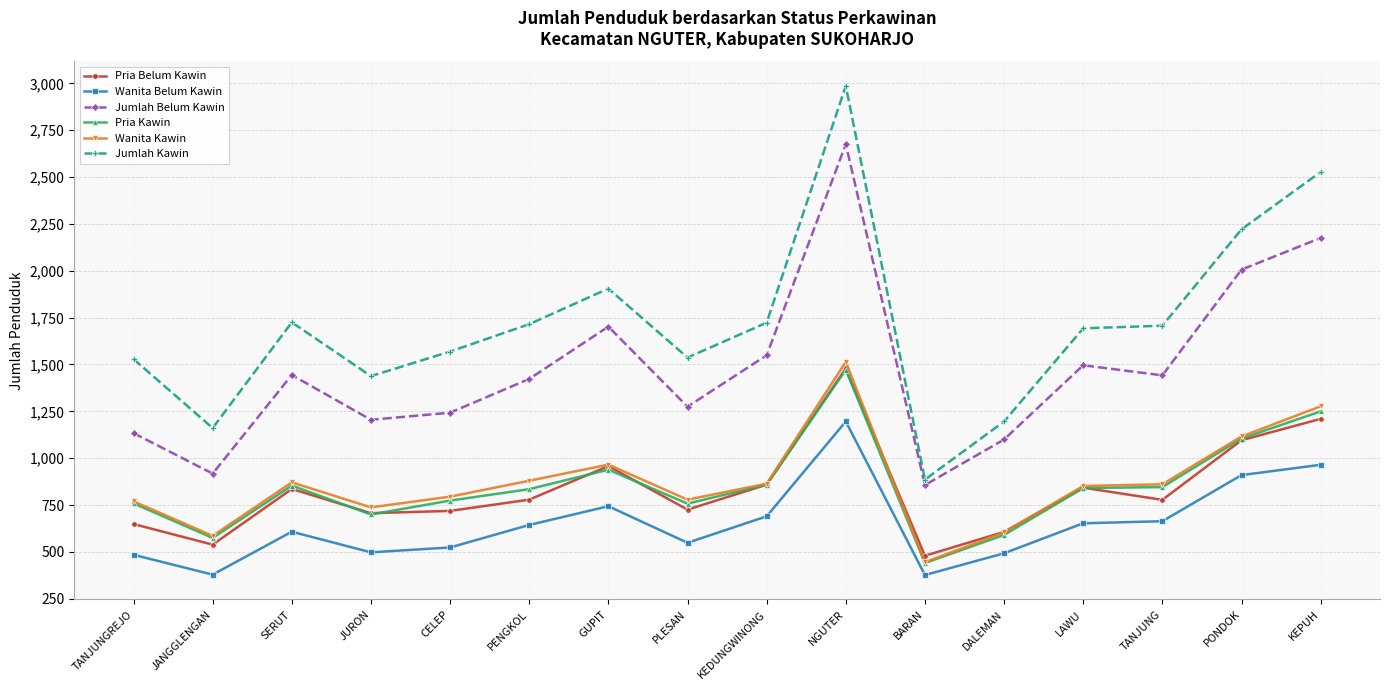

Is it true that Wanita Belum Kawin equals 433 at PONDOK?

False